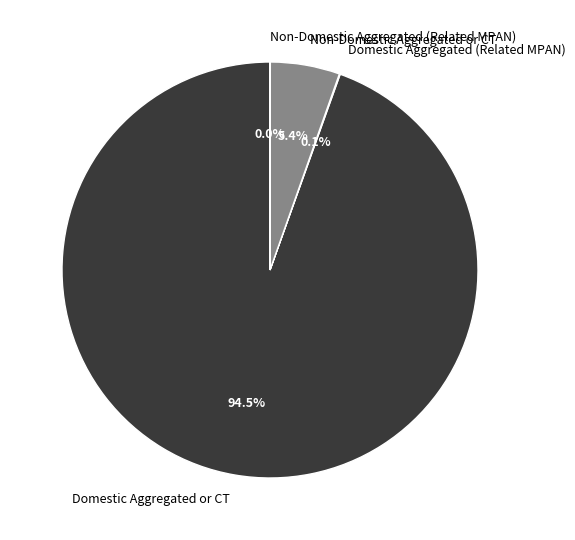

Is there any slice that represents more than half of the pie?

Yes